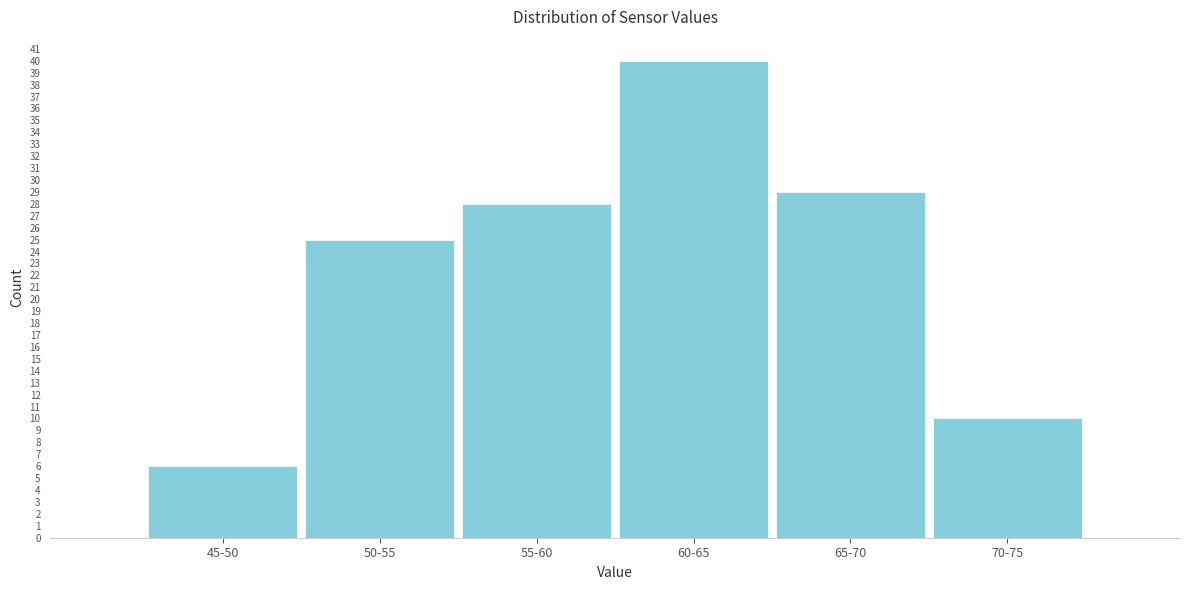

Reading left to right, list all the values displayed in this chart.

45-50=6	50-55=25	55-60=28	60-65=40	65-70=29	70-75=10